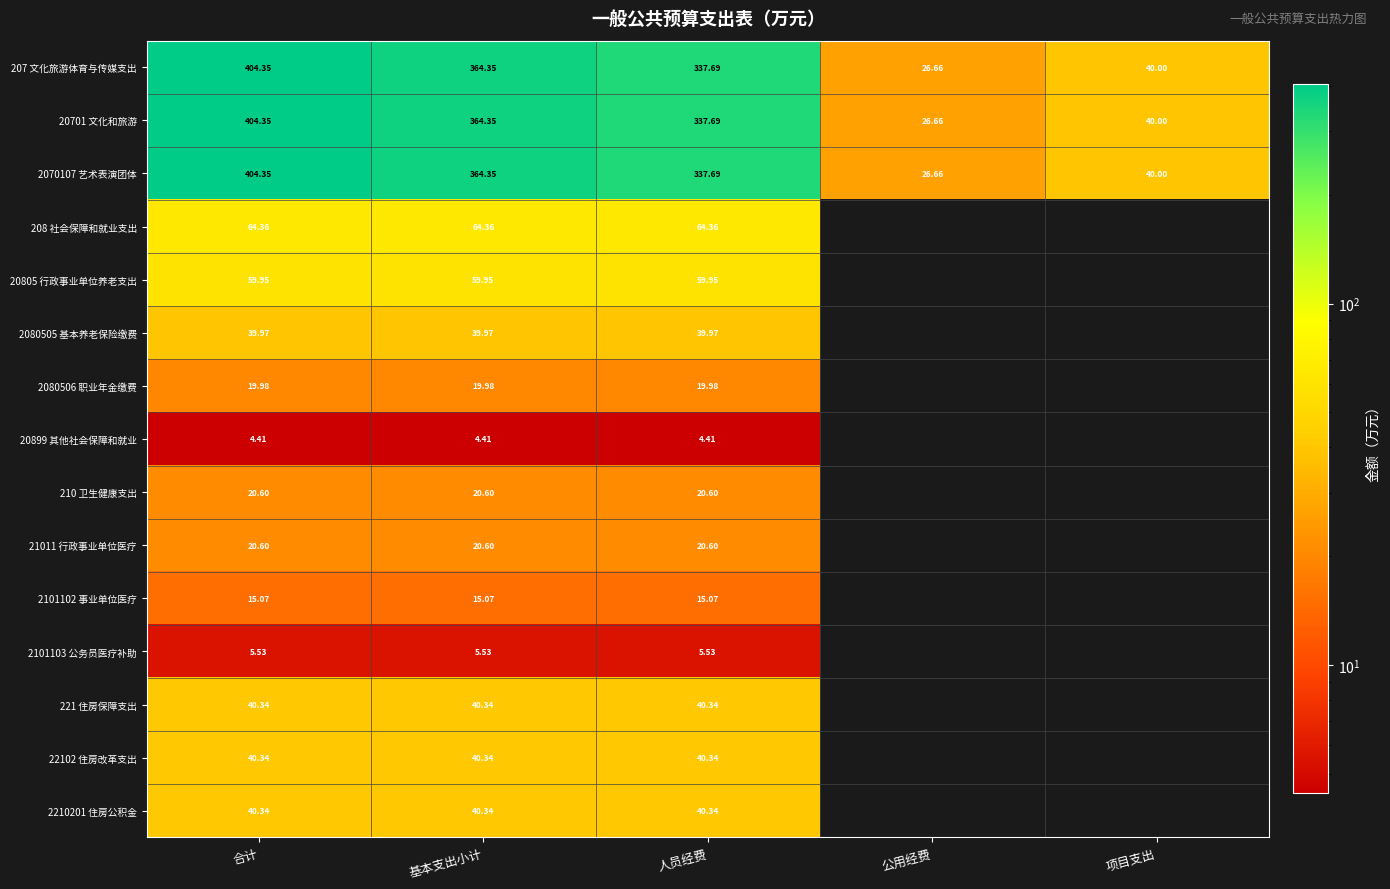

Is the value of 207 文化旅游体育与传媒支出 at 项目支出 greater than the value of 2210201 住房公积金 at 合计?

No